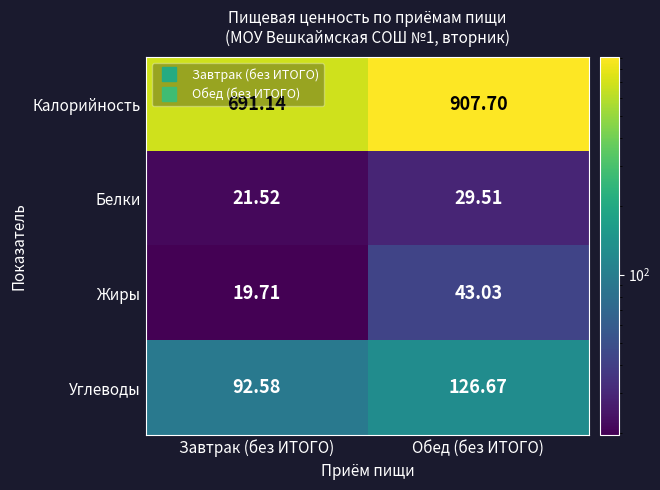

What is the total value across all series at Обед (без ИТОГО)?

1106.9